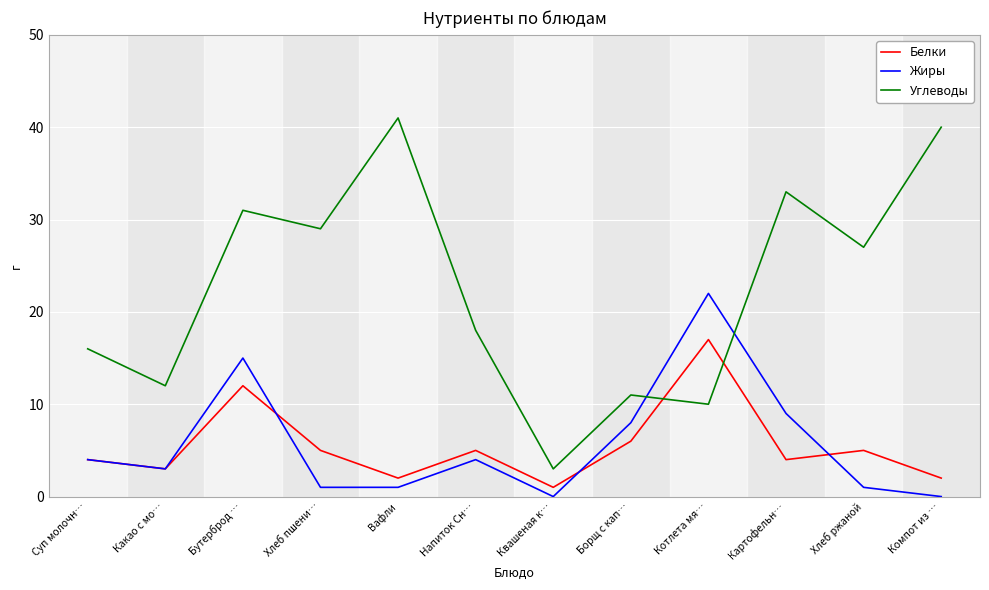

Between Суп молочн… and Квашеная к…, which series saw the biggest shift?

Углеводы